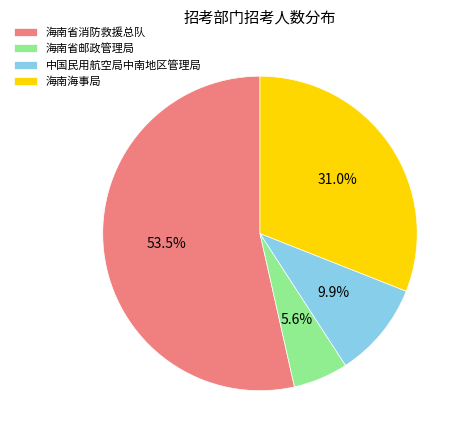

Which slice is the largest?

海南省消防救援总队